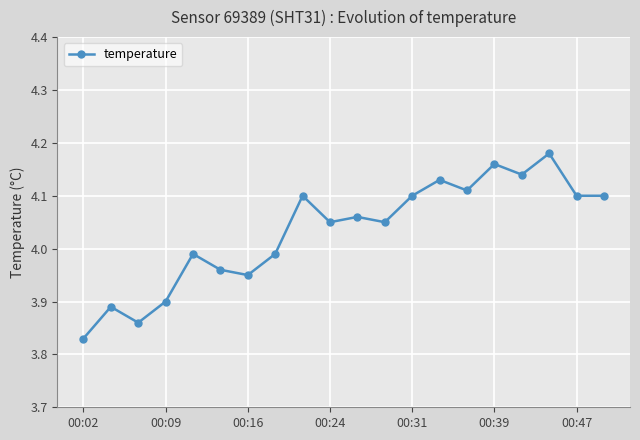

What is the difference between the second highest and minimum values?

0.3